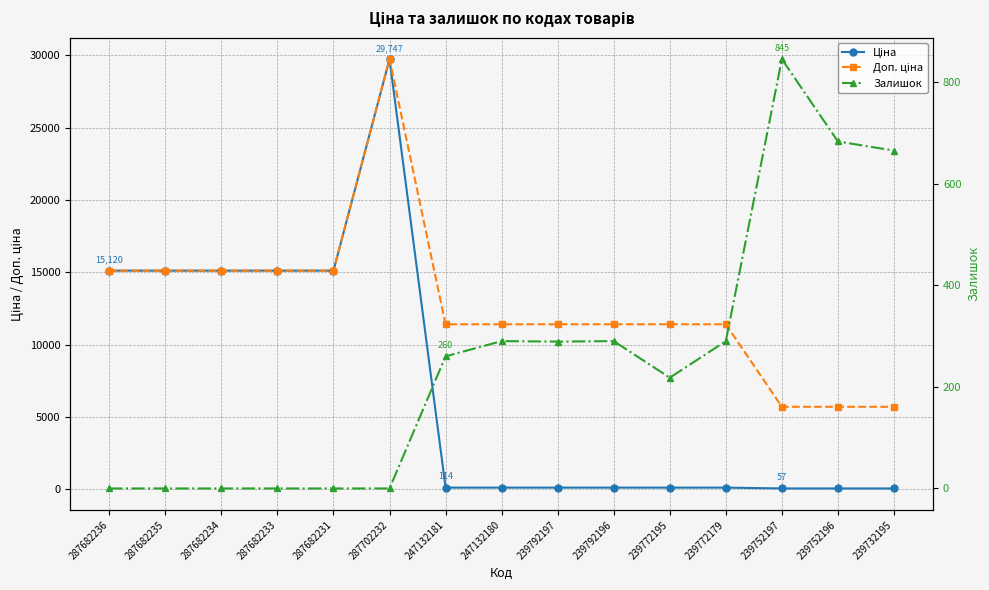

Does the chart have visible grid lines?

Yes